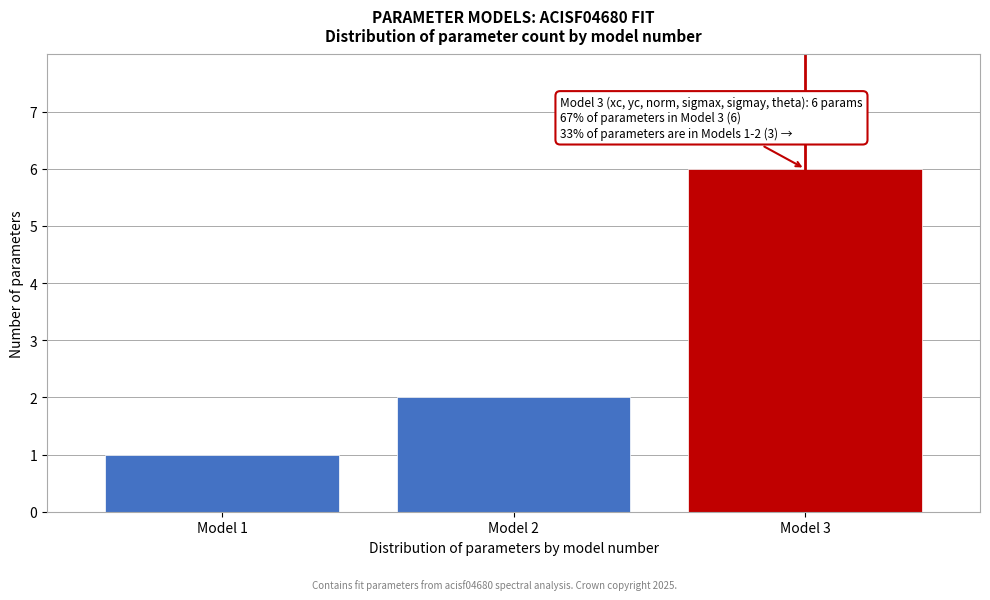

Reading right to left, what are all the values shown in this chart?

Model 3=6	Model 2=2	Model 1=1